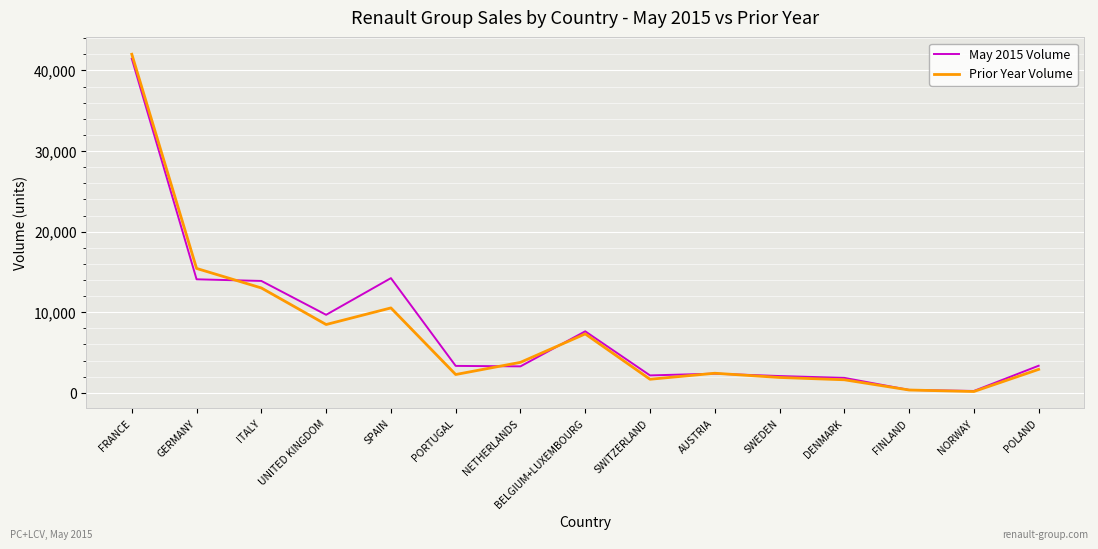

What is the difference between the highest and lowest values at BELGIUM+LUXEMBOURG?

320